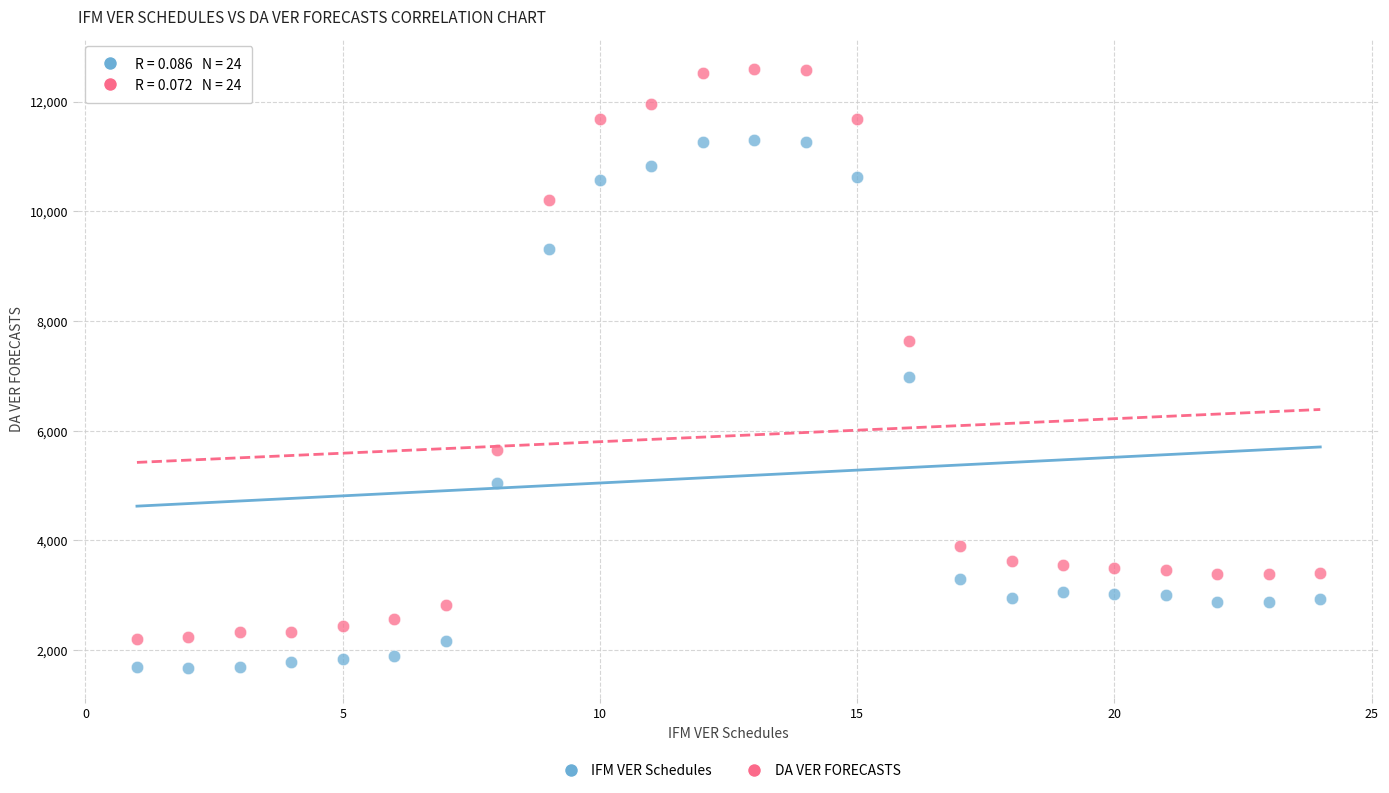

In the DA VER FORECASTS series, what Y value is closest to 7398?

7641.9